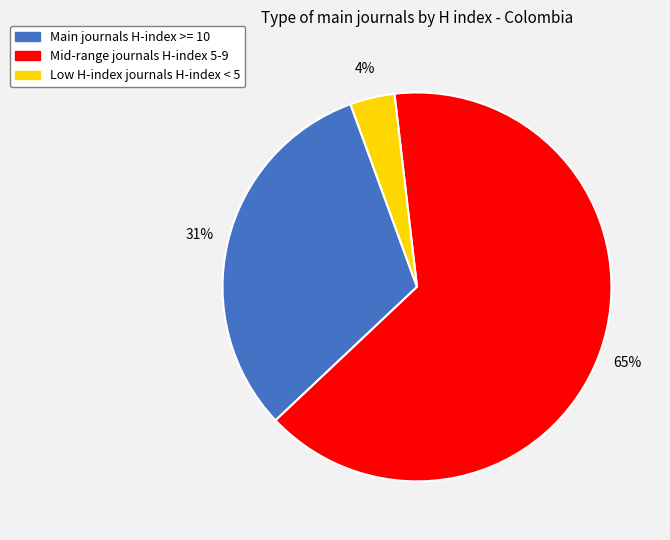

To the nearest percent, what is the average slice percentage?

33%